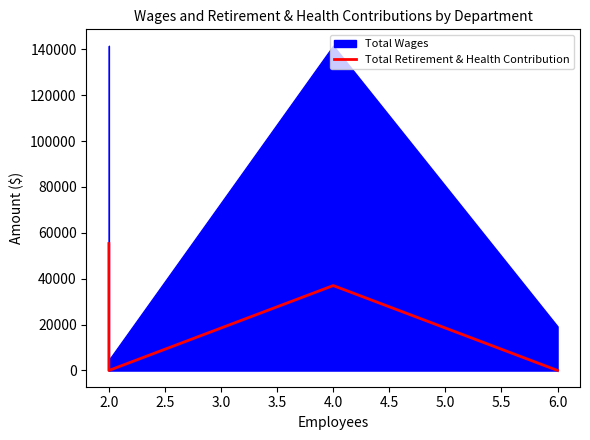

What is the change in value from 2.0 to 4.0?

+37010